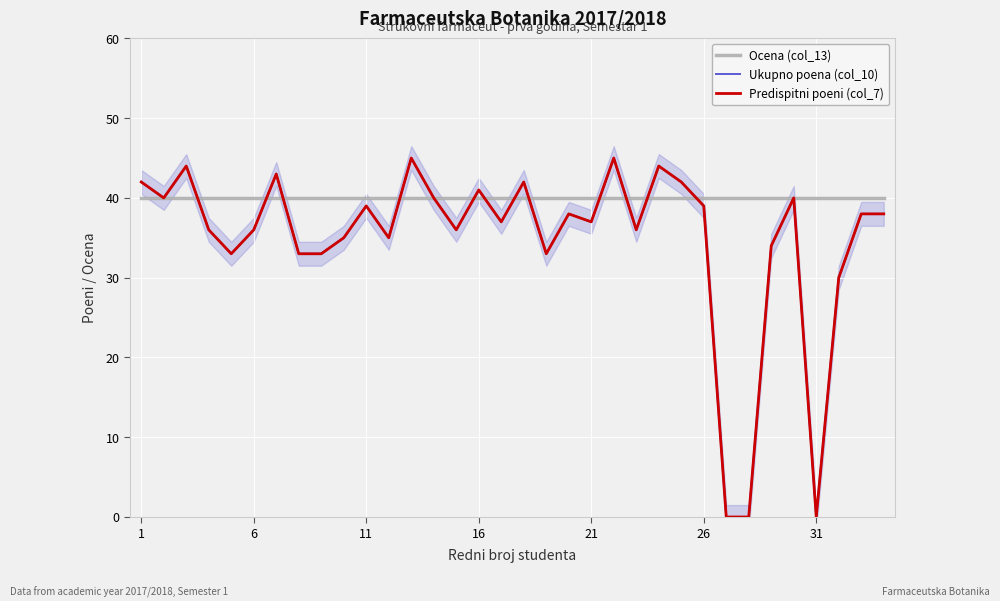

What is the average value of the Ocena (col_13) series?

40